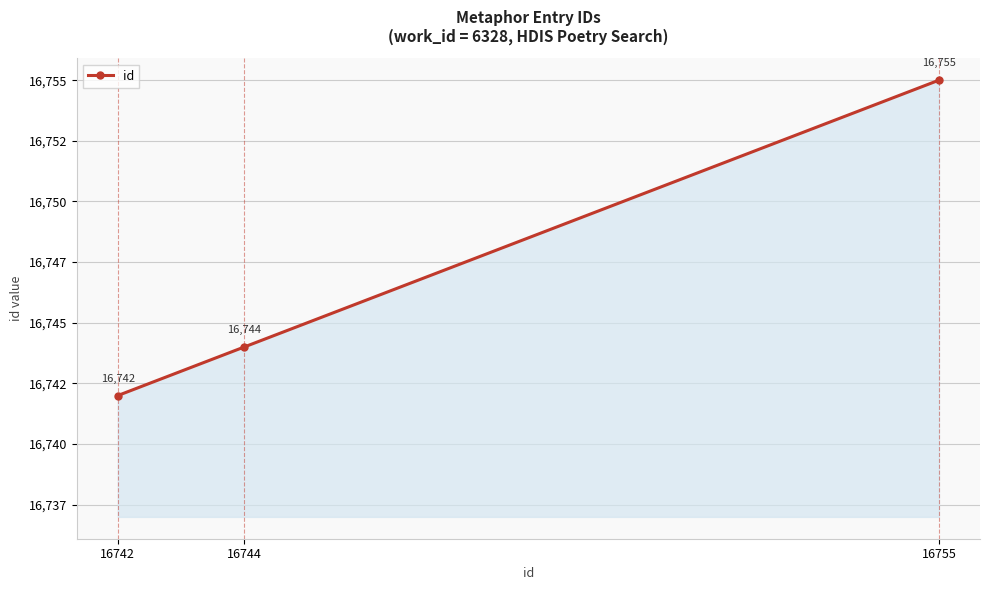

What is the difference between the maximum and minimum values?

13